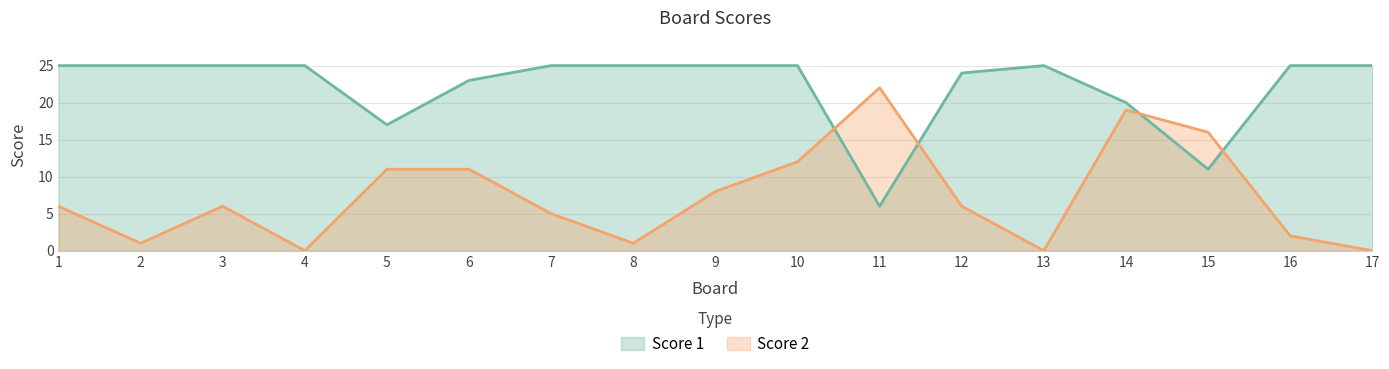

At how many categories does at least one series exceed 4?

17